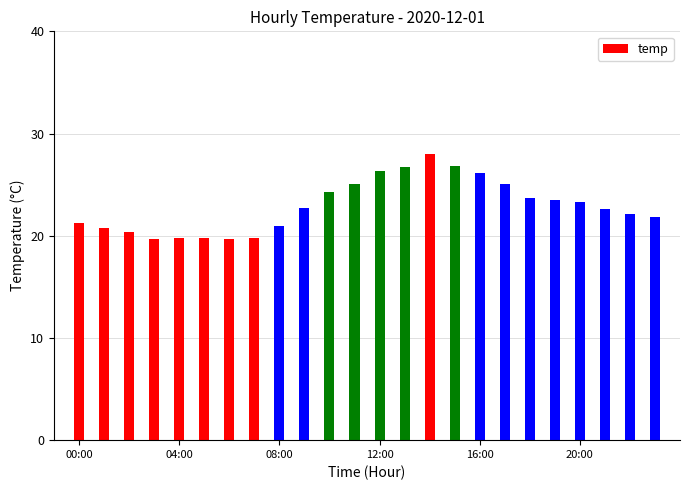

What is the average value?

22.9